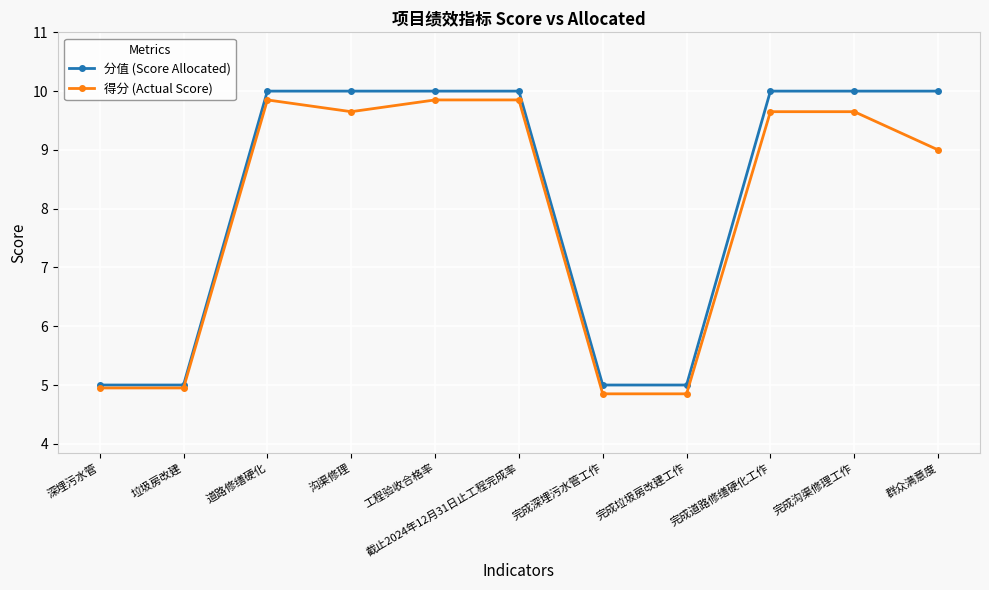

Rank the series by their maximum value, from lowest to highest.

得分 (Actual Score), 分值 (Score Allocated)